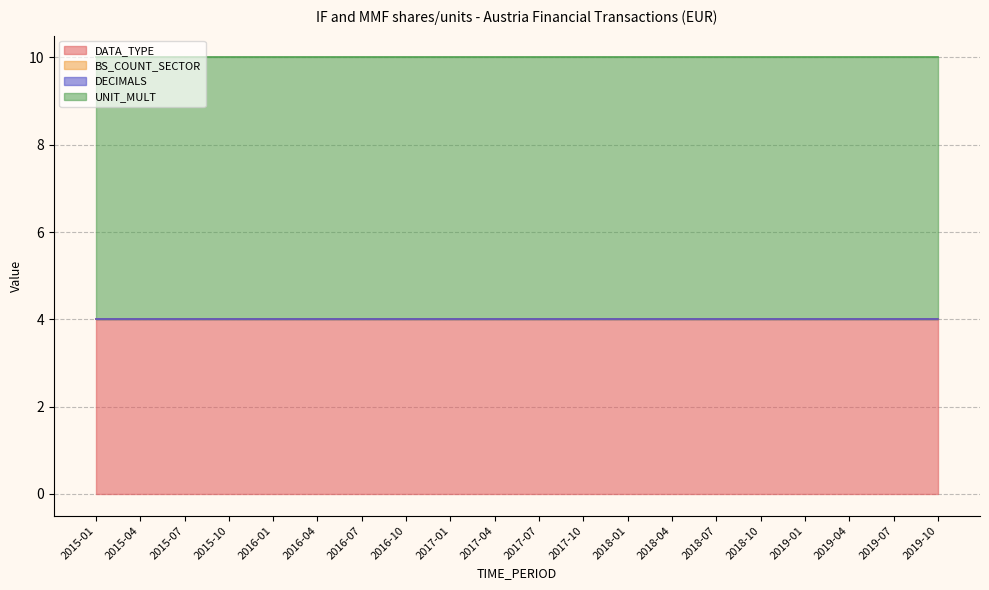

Which series has the largest range (max minus min)?

DATA_TYPE